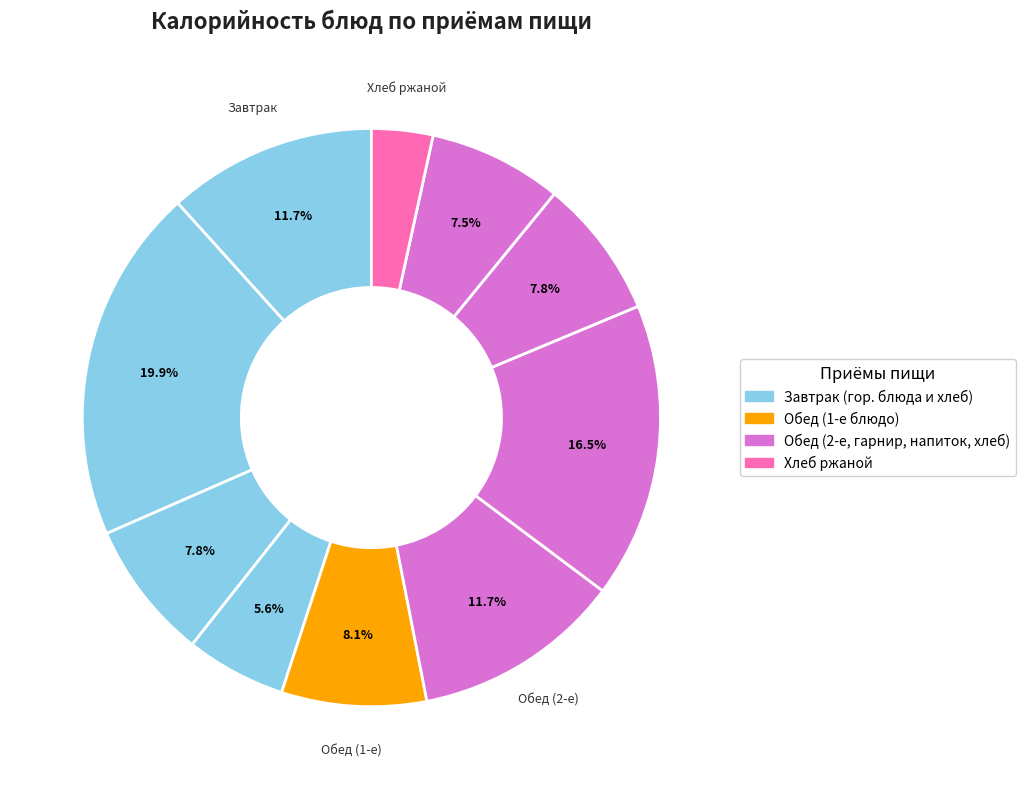

How many slices are in this pie chart?

10